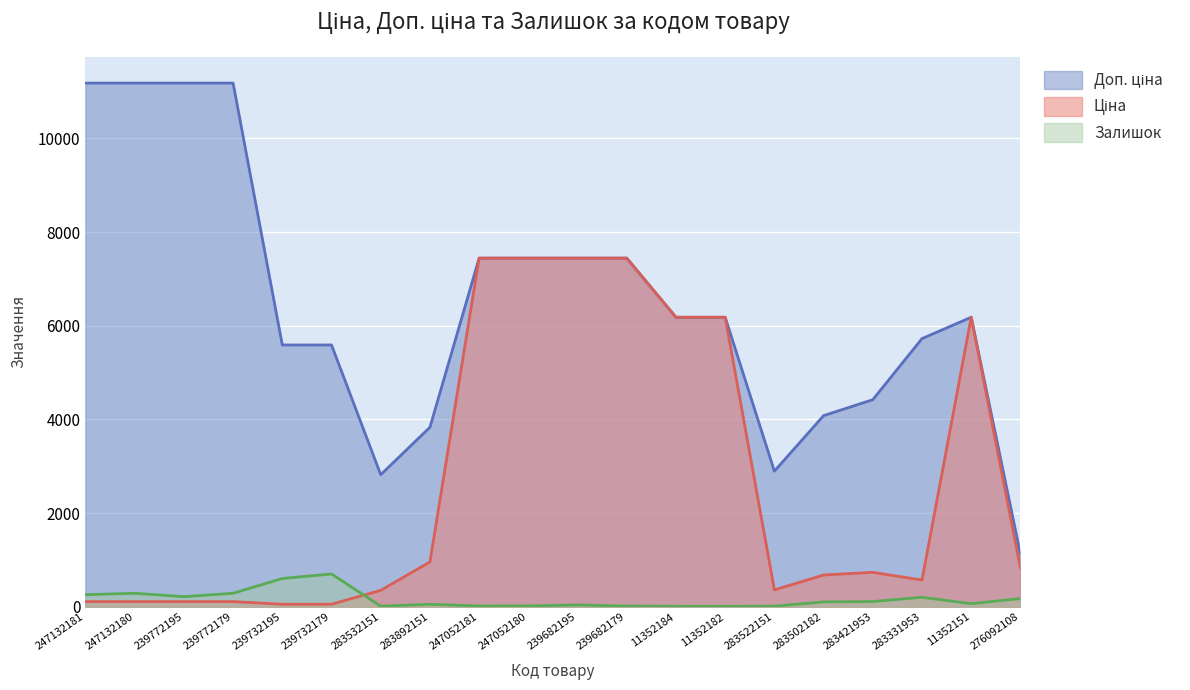

At which category does the chart reach its minimum across all series?

11352182